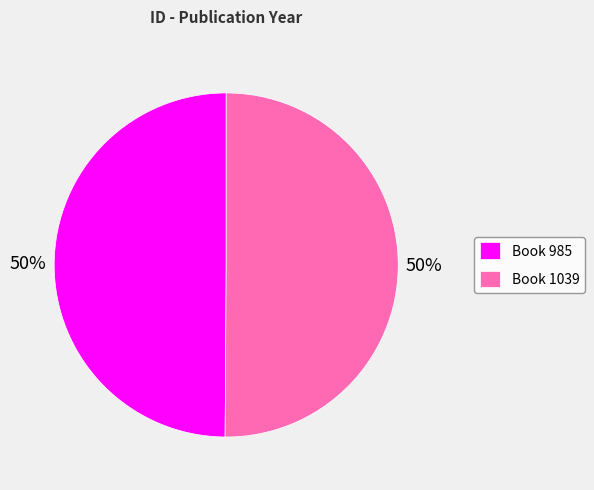

How many slices are in this pie chart?

2